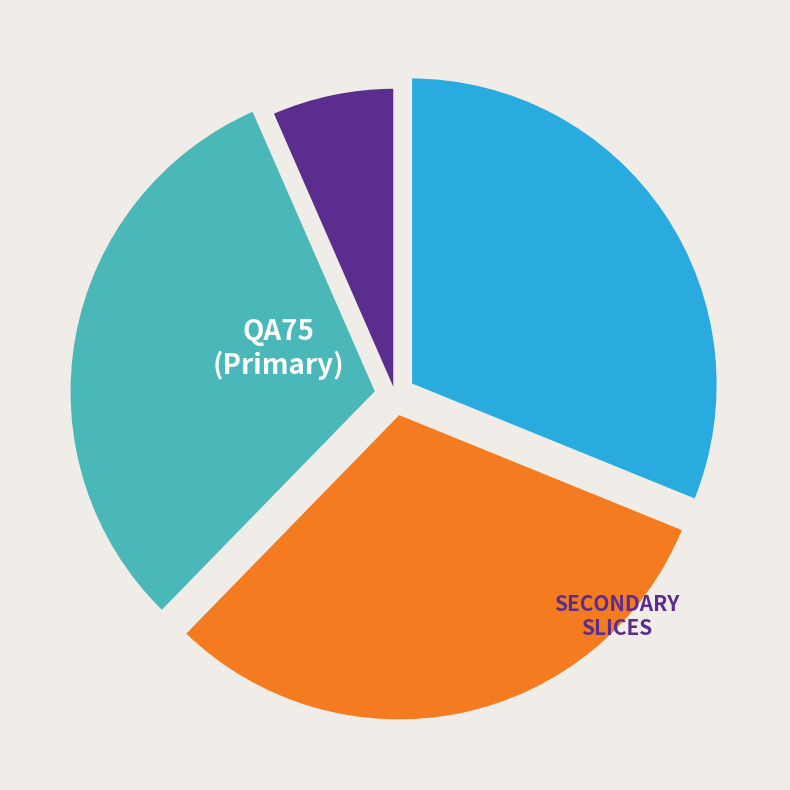

Is there any slice that represents more than half of the pie?

No